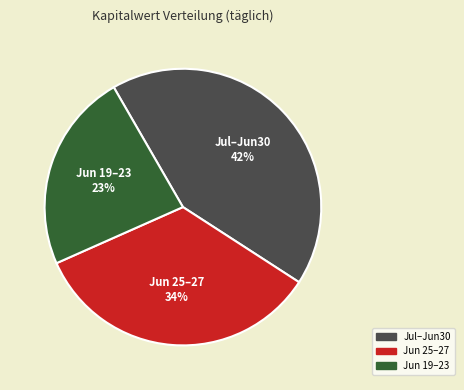

Do Jul–Jun30 and Jun 19–23 together represent more than half of the pie?

Yes